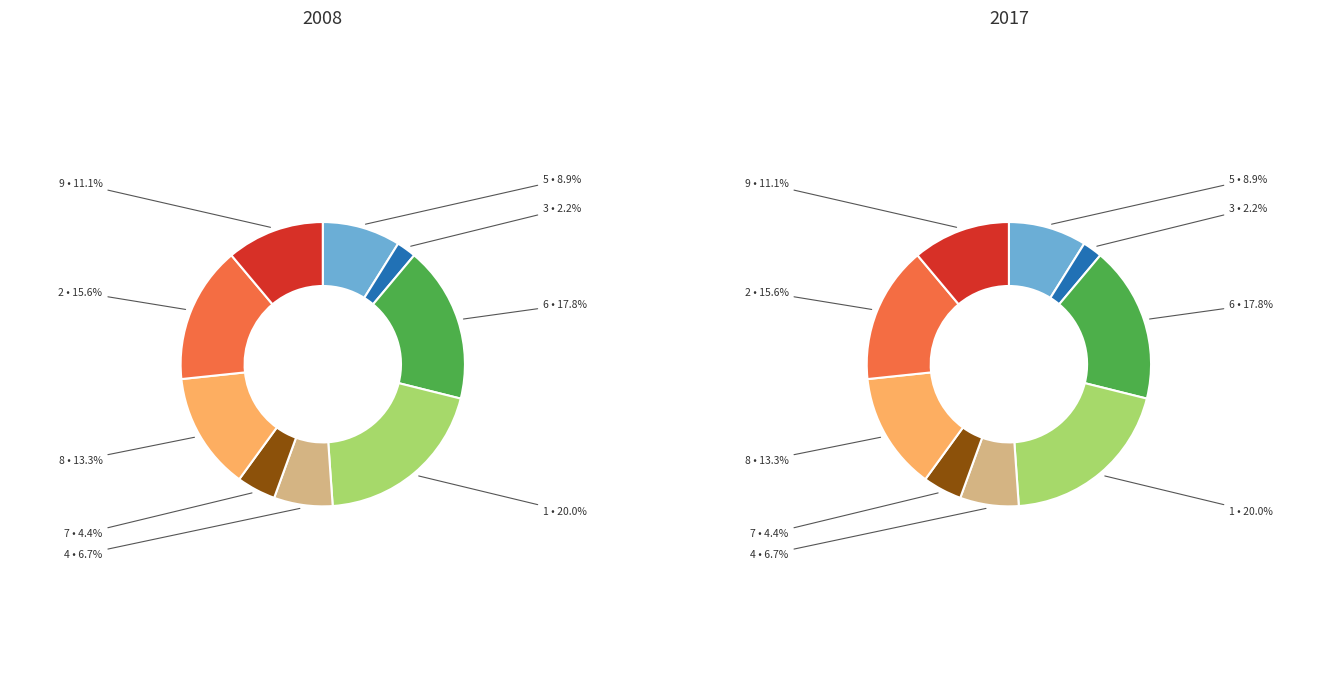

Is the sum of 5 and 1 greater than half?

No